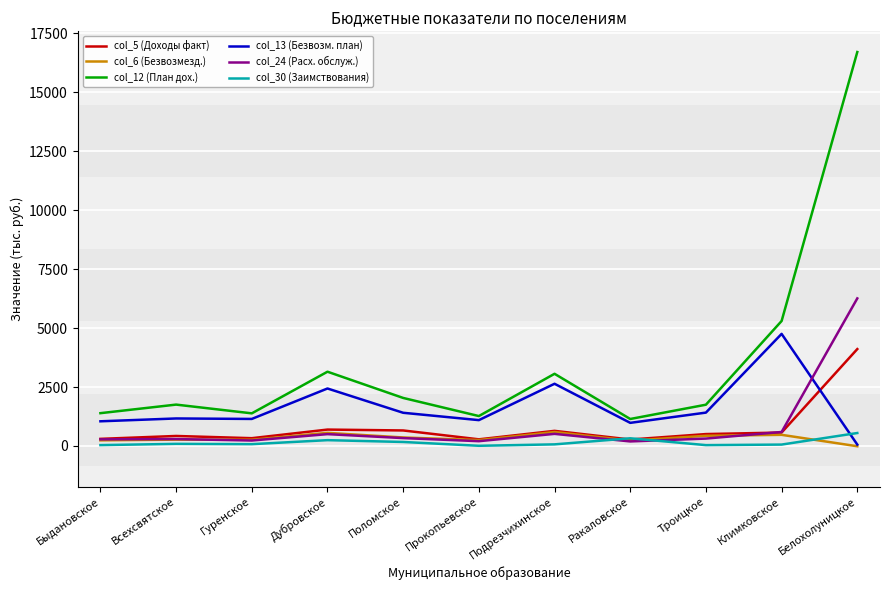

Which series has the widest spread of values?

col_12 (План дох.)